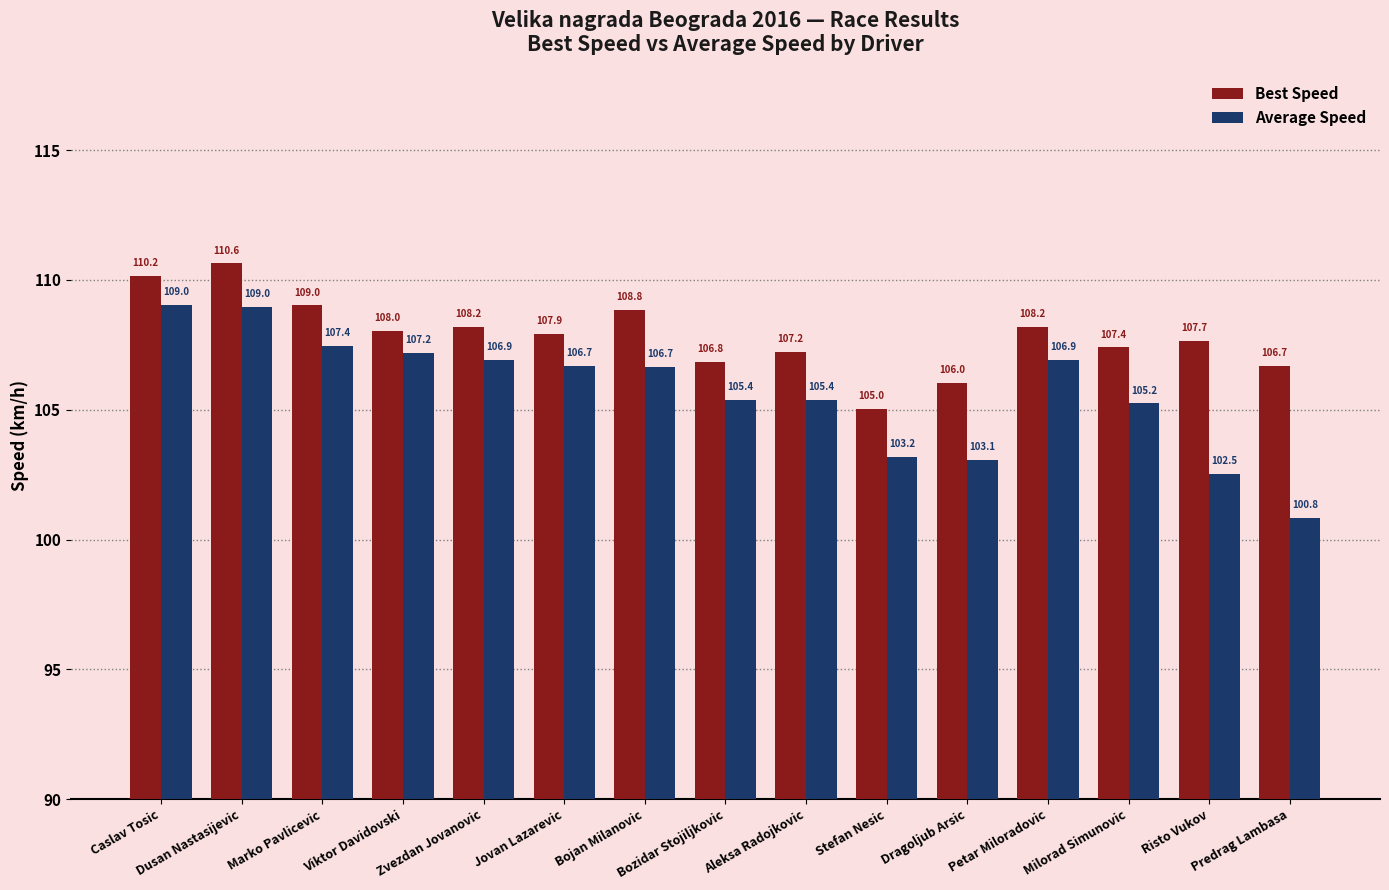

Where does the Best Speed series first go above 107?

Caslav Tosic